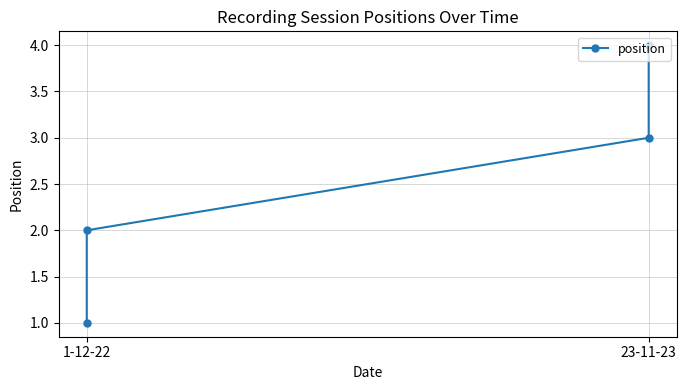

True or false: there are more than 2 points higher than both neighbors.

False